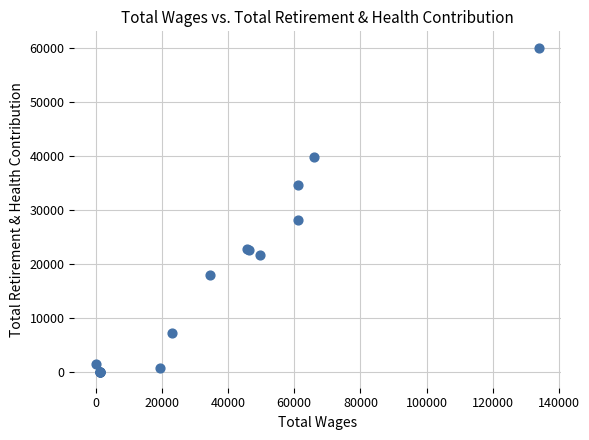

What Y value in the scatter plot is closest to 30013?

28003